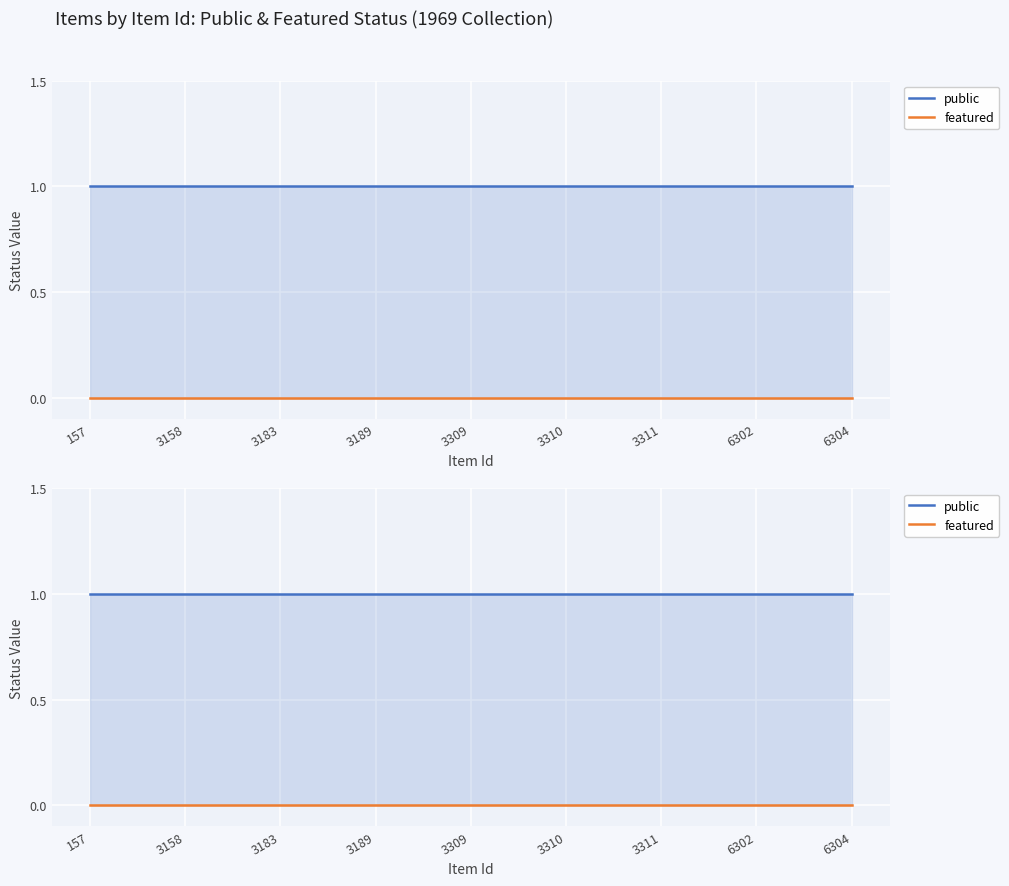

Where is featured nearest to the value 0?

157